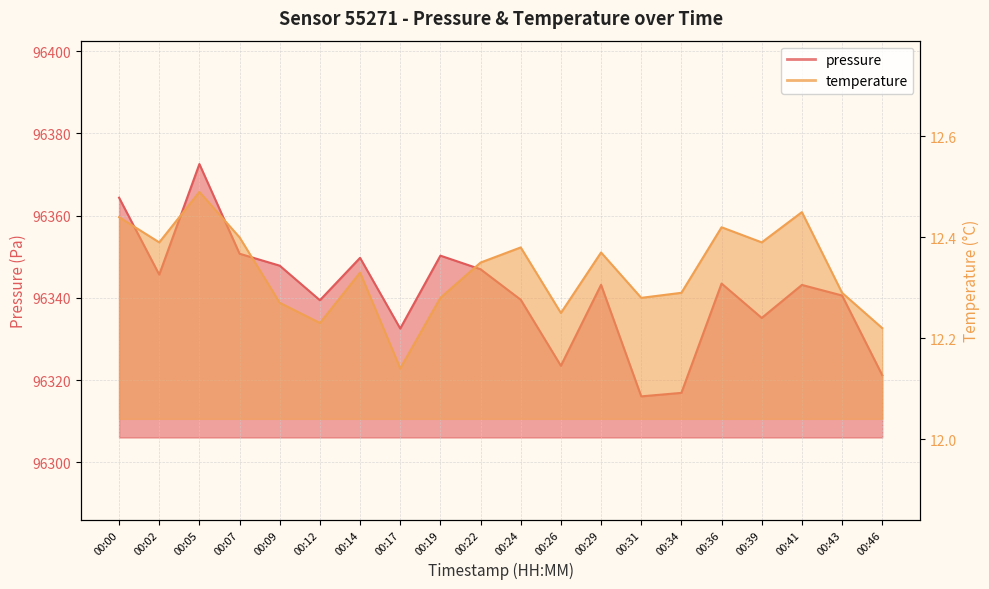

Reading left to right, extract all data points from this chart.

pressure: 96364.4	96345.7	96372.6	96350.8	96347.8	96339.4	96349.8	96332.6	96350.3	96347.0	96339.6	96323.5	96343.2	96316.1	96316.9	96343.5	96335.1	96343.2	96340.6	96321.2
temperature: 12.4	12.4	12.5	12.4	12.3	12.2	12.3	12.1	12.3	12.3	12.4	12.2	12.4	12.3	12.3	12.4	12.4	12.4	12.3	12.2